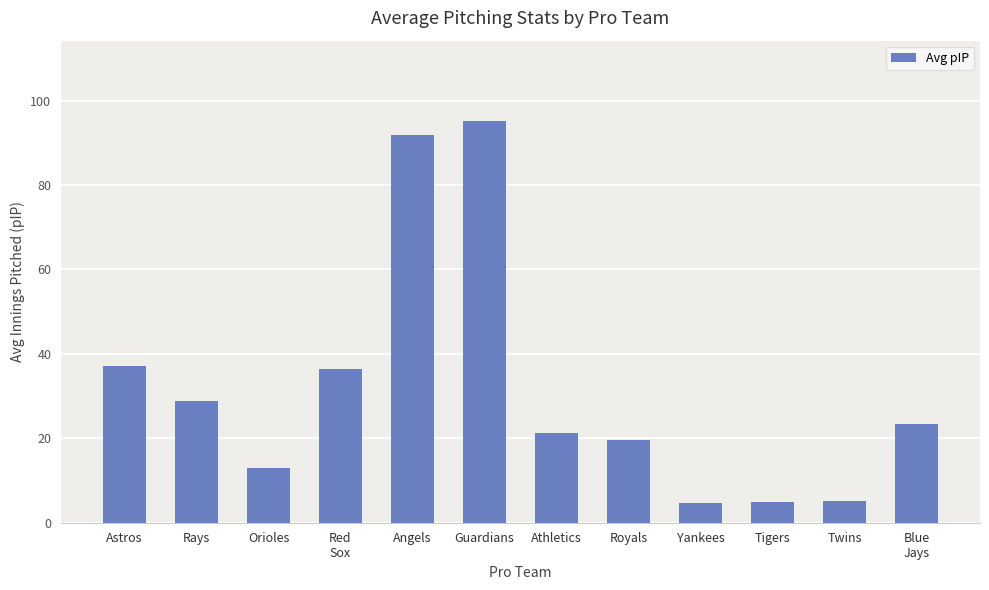

What is the difference between the maximum and minimum values?

90.5